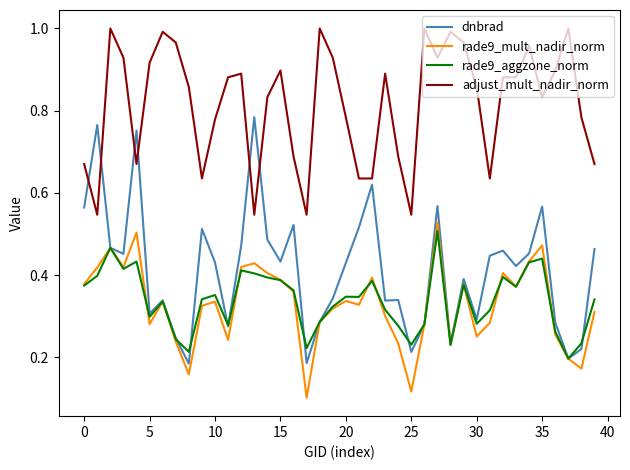

Which series has the largest total across all categories?

adjust_mult_nadir_norm